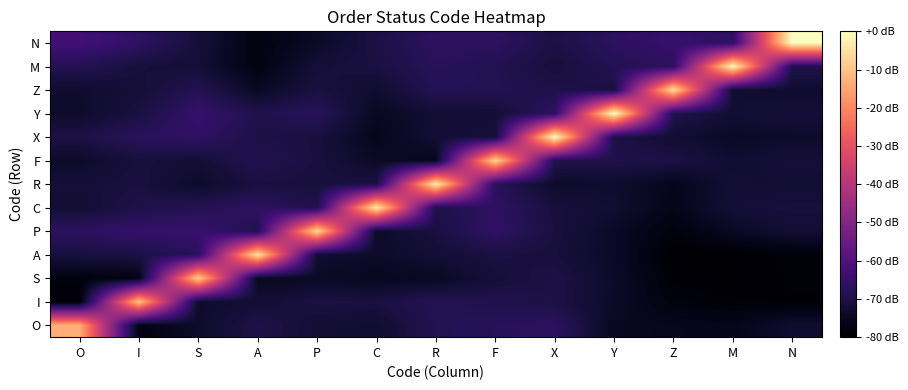

What is the difference between the highest and lowest values at X?

73.4